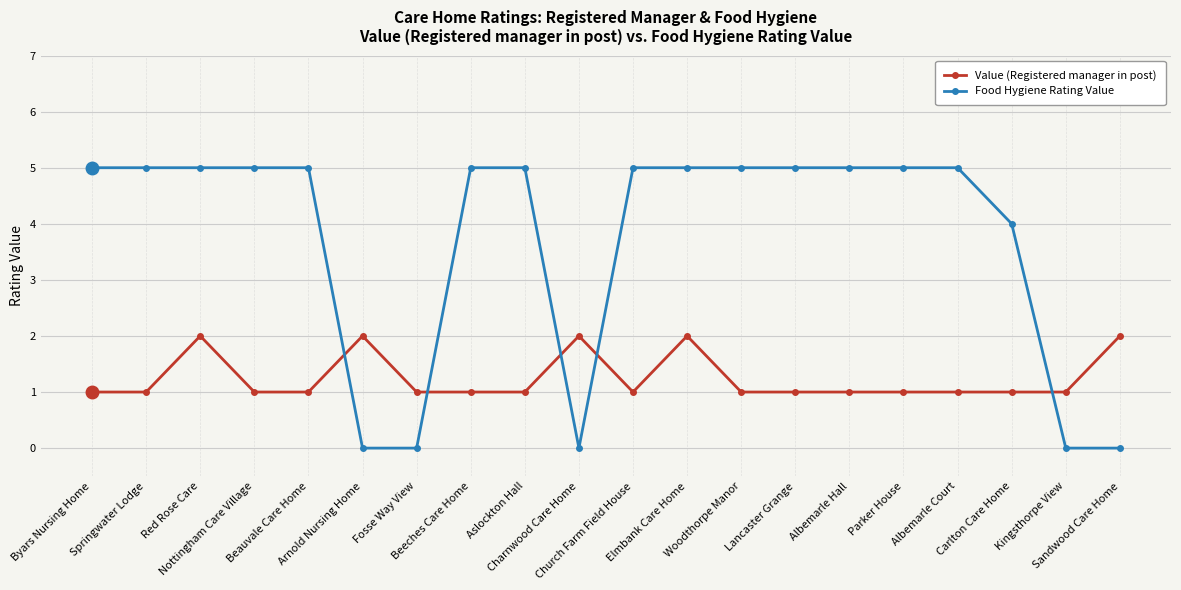

What is the label of the 3rd point from the right?

Carlton Care Home